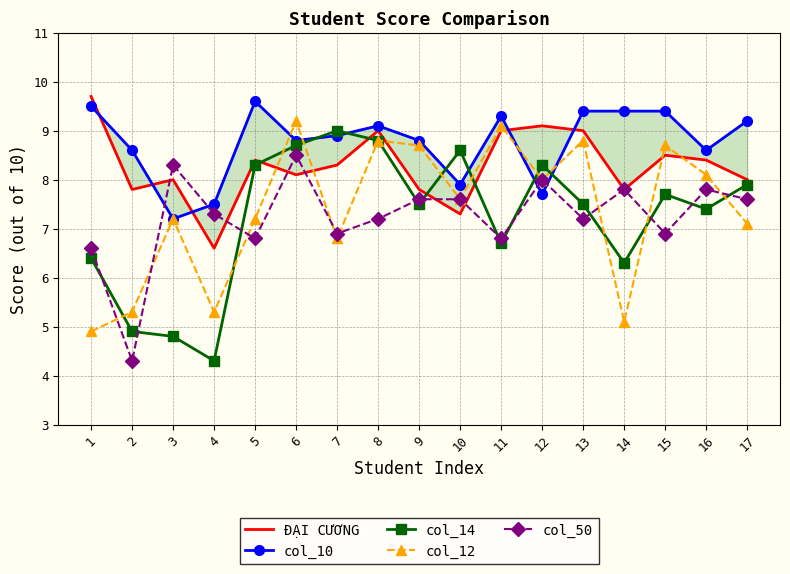

Where do col_50 and col_14 first cross each other?

1 and 2